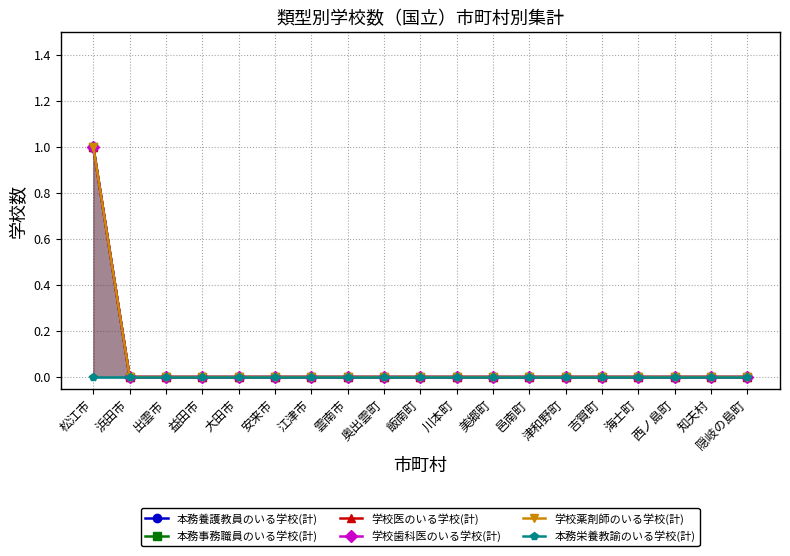

Count the 本務事務職員のいる学校(計) values in the range 0 to 1.

19